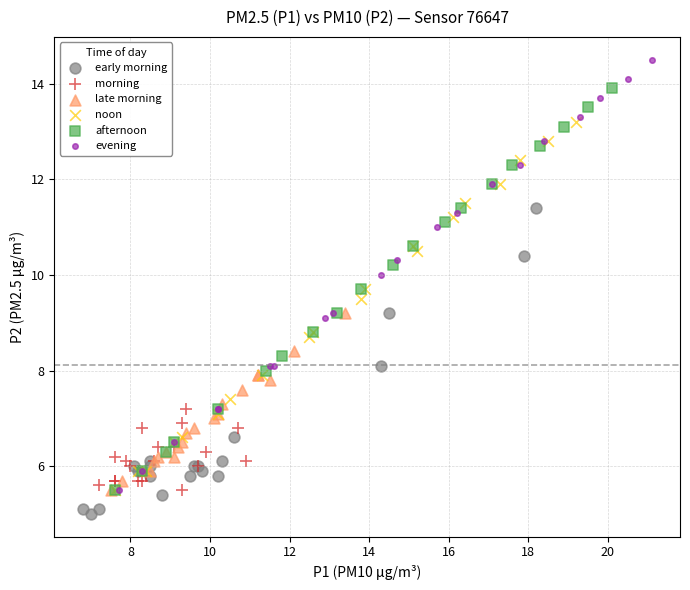

Which series reaches the maximum Y coordinate?

evening